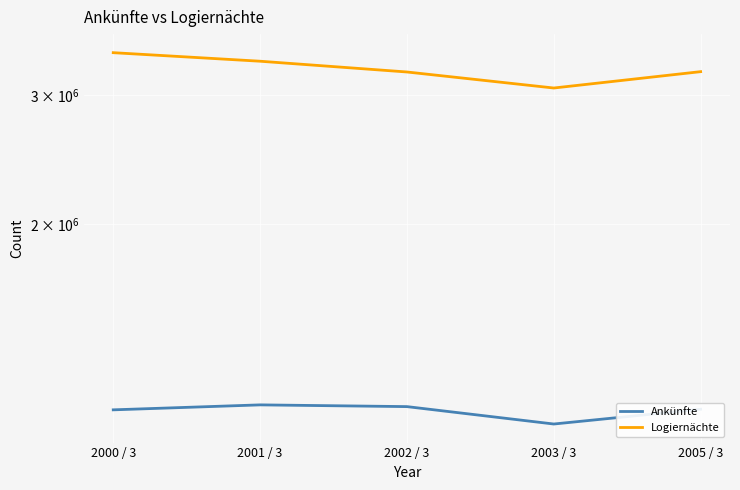

Which series has the widest spread of values?

Logiernächte